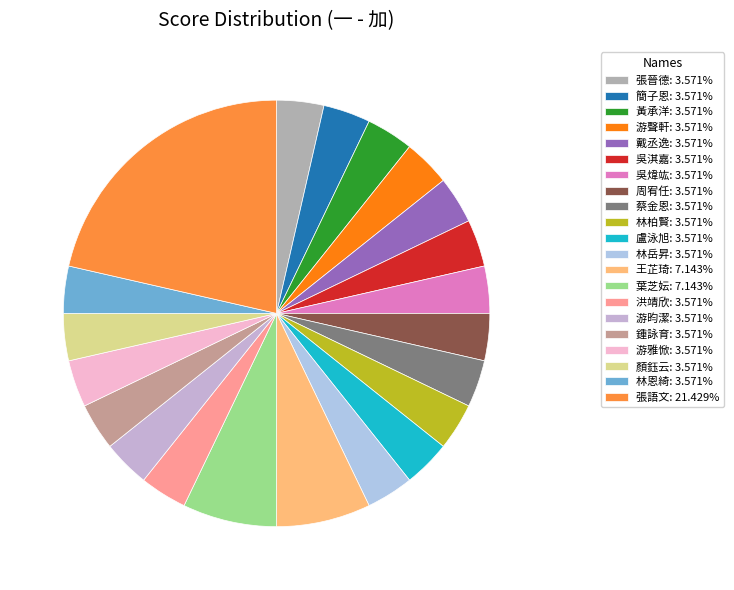

How many slices are in this pie chart?

21